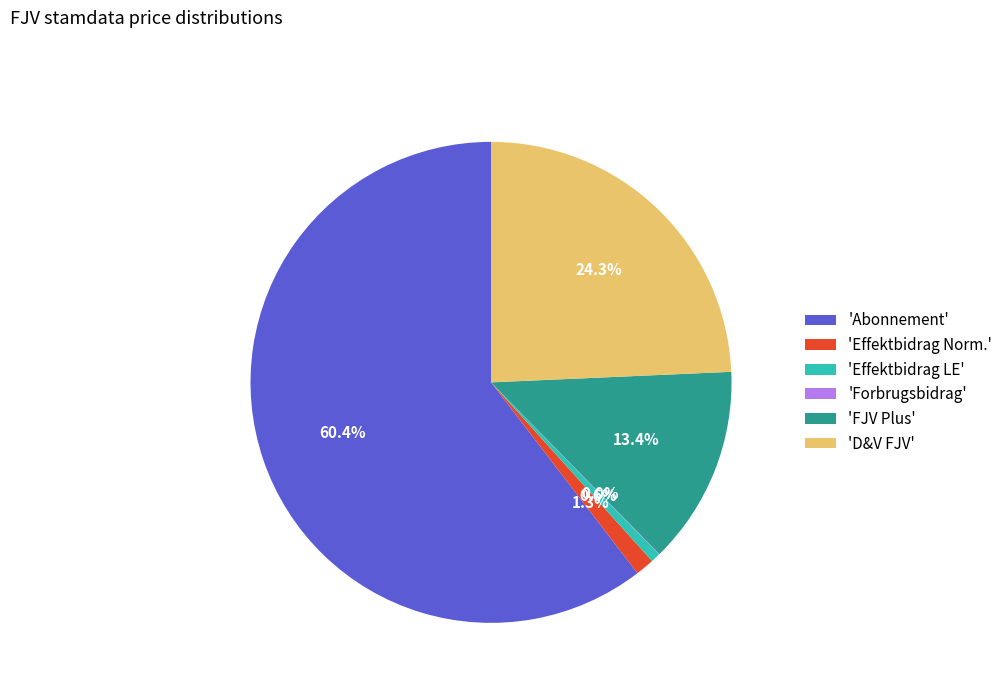

What is the largest slice in the pie chart?

'Abonnement'